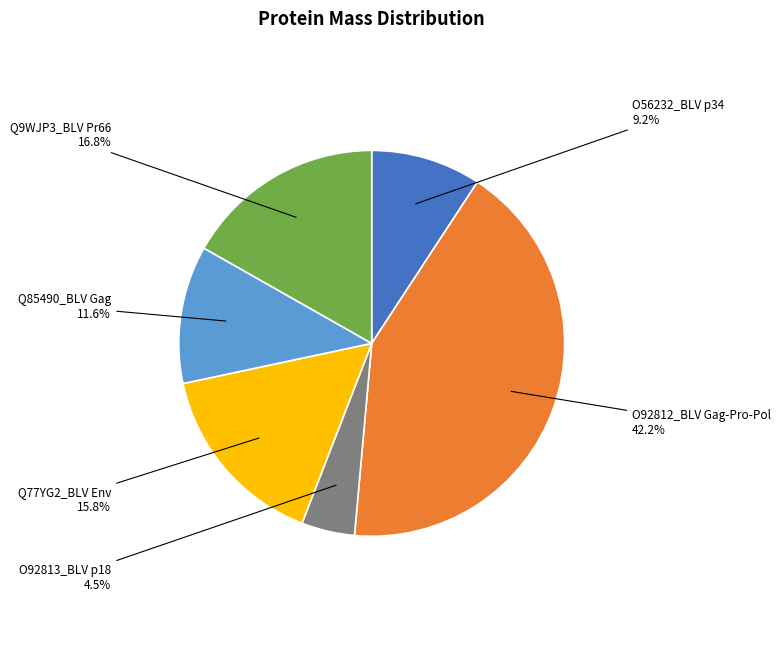

Which has a higher value, O56232_BLV p34 or O92813_BLV p18?

O56232_BLV p34